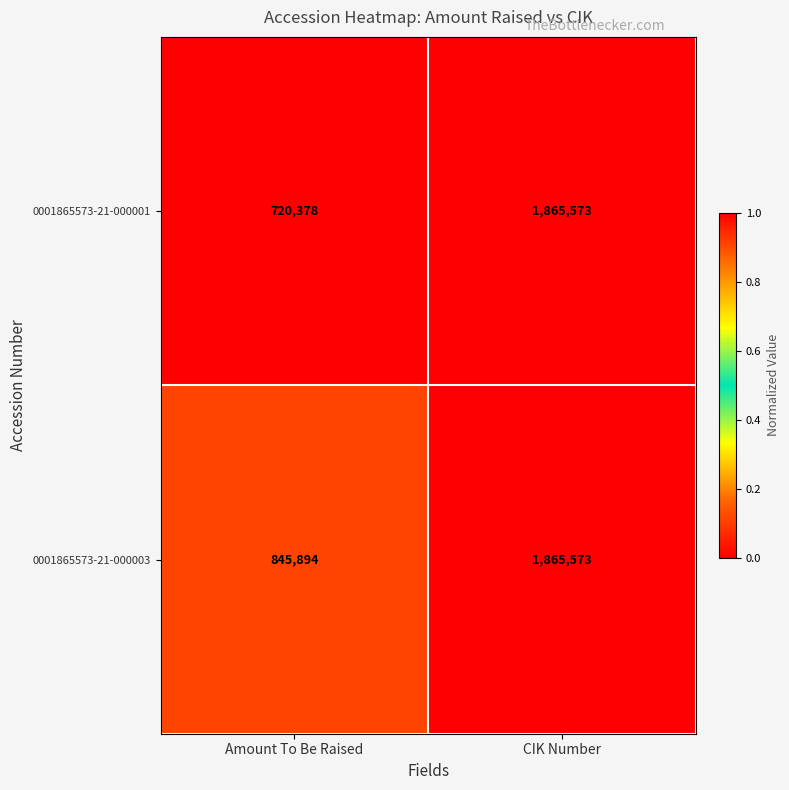

Reading right to left, list all the values displayed in this chart.

0001865573-21-000001: CIK Number=1865573	Amount To Be Raised=720378
0001865573-21-000003: CIK Number=1865573	Amount To Be Raised=845894